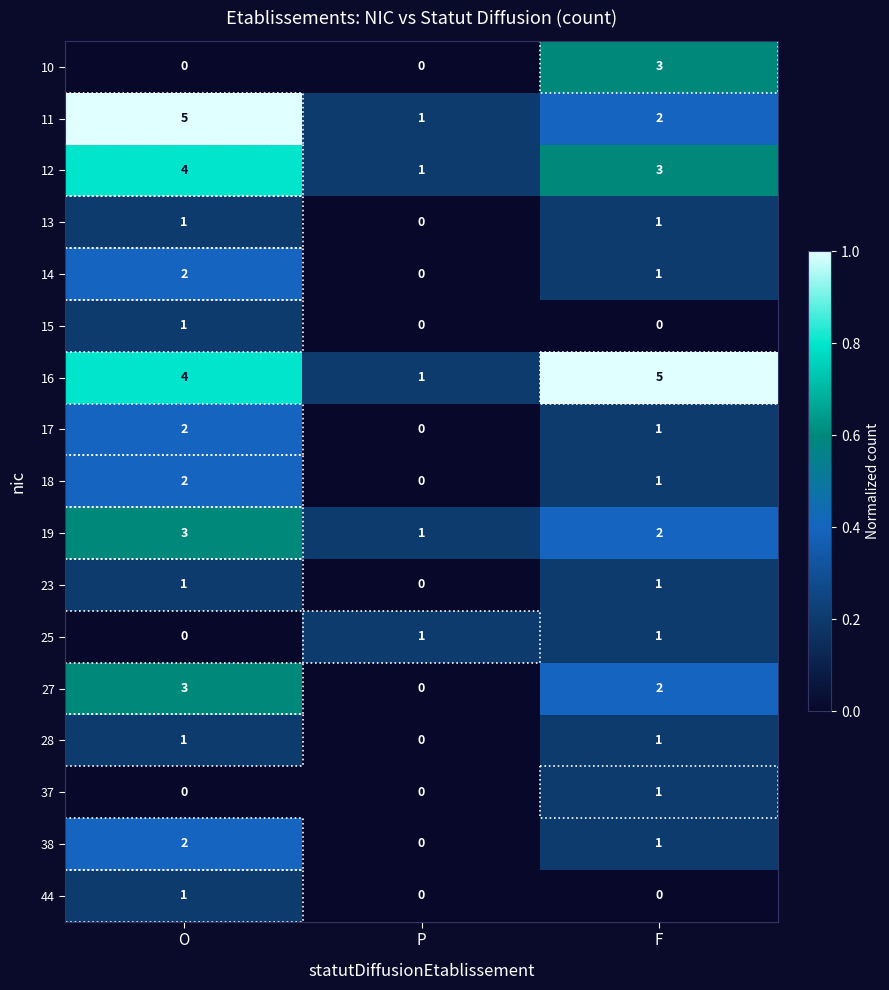

Which series changed the most between P and F?

16